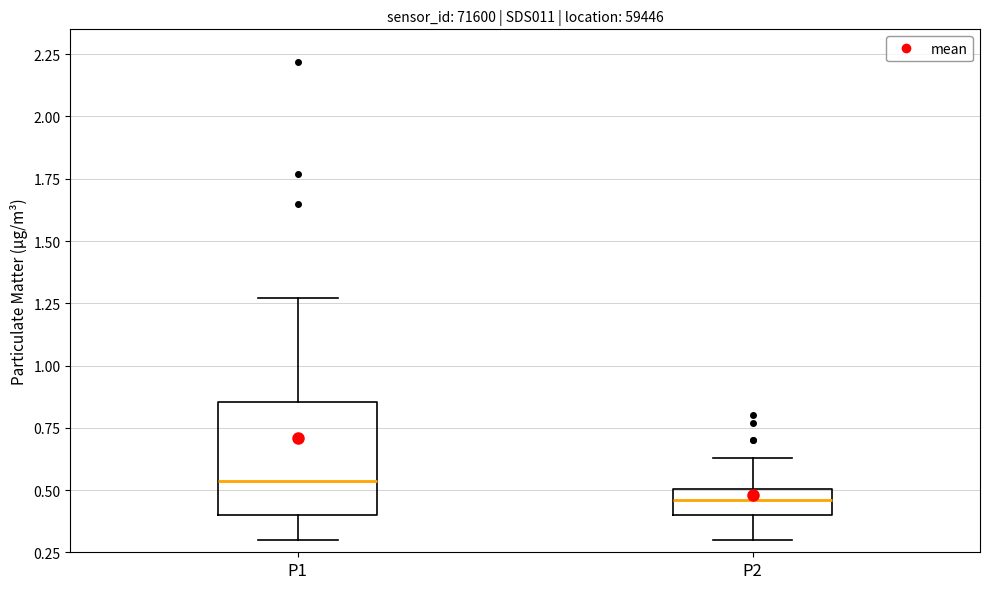

Reading left to right, transcribe this box plot: for each box, give where its median line is, the range the box spans, and where its two whiskers end, as read against the y-axis. The values are not printed on the chart, so give them approximately, as read against the axis.

P1: median 0.55, box 0.40 to 0.85, whiskers 0.30 to 1.25
P2: median 0.45, box 0.40 to 0.50, whiskers 0.30 to 0.65